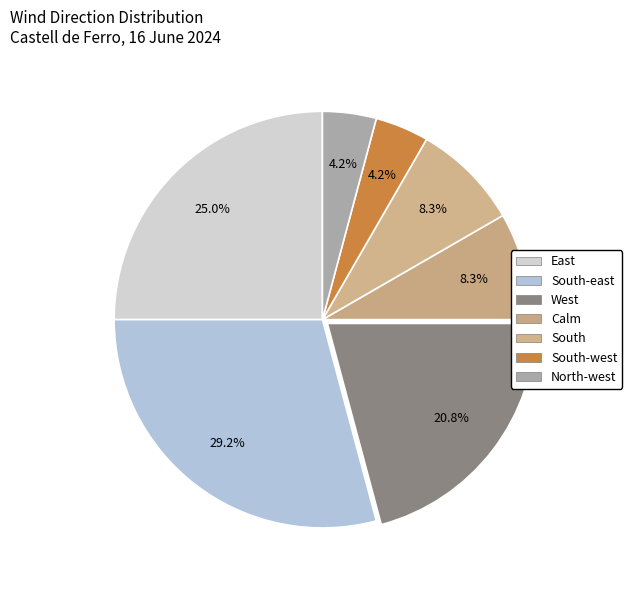

What percentage do East and North-west together represent?

29.2%